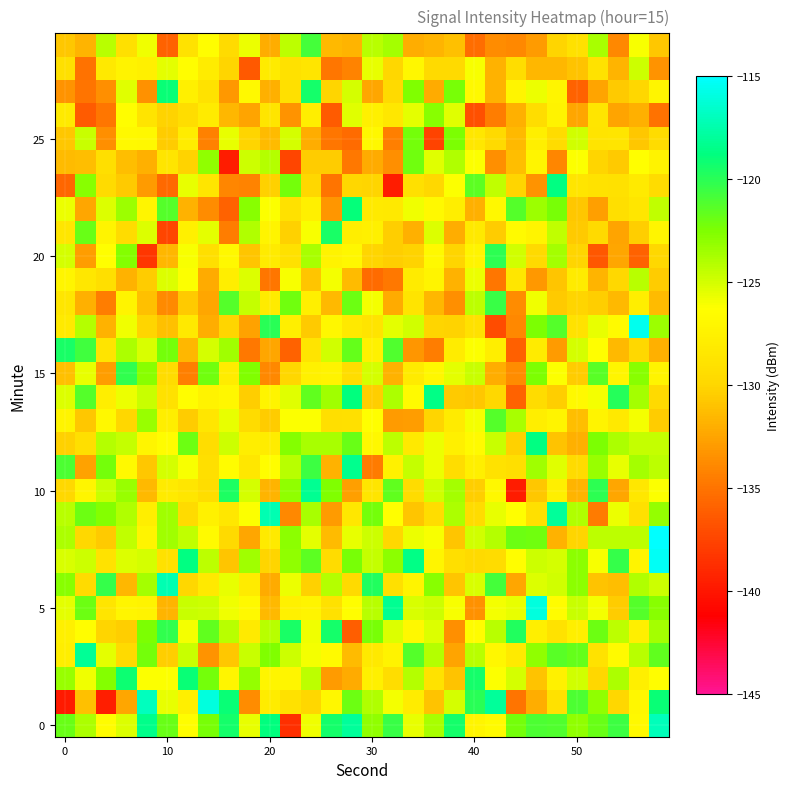

At which category is the sum across all series the highest?

29